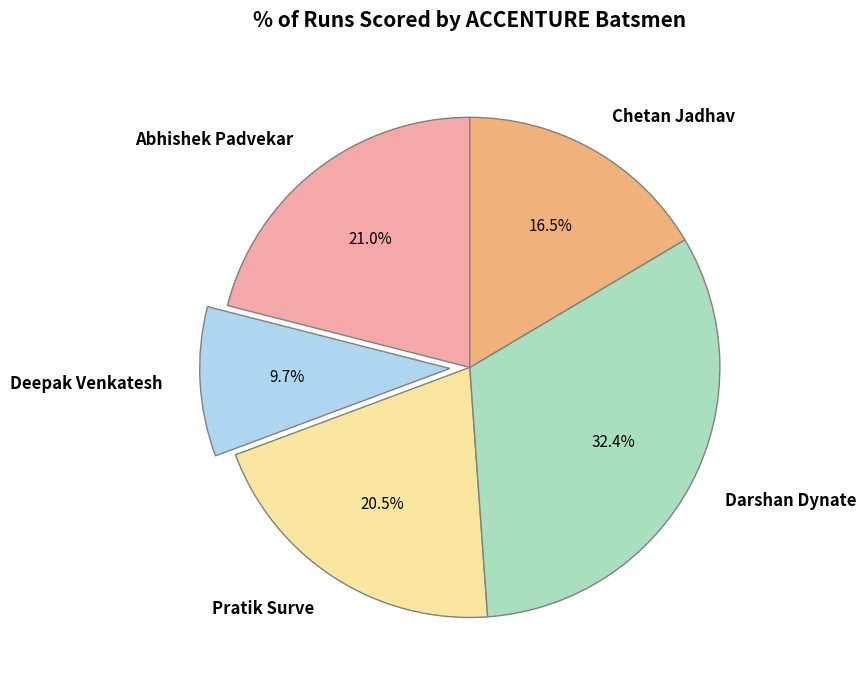

Rank the categories by value from lowest to highest.

Deepak Venkatesh, Chetan Jadhav, Pratik Surve, Abhishek Padvekar, Darshan Dynate